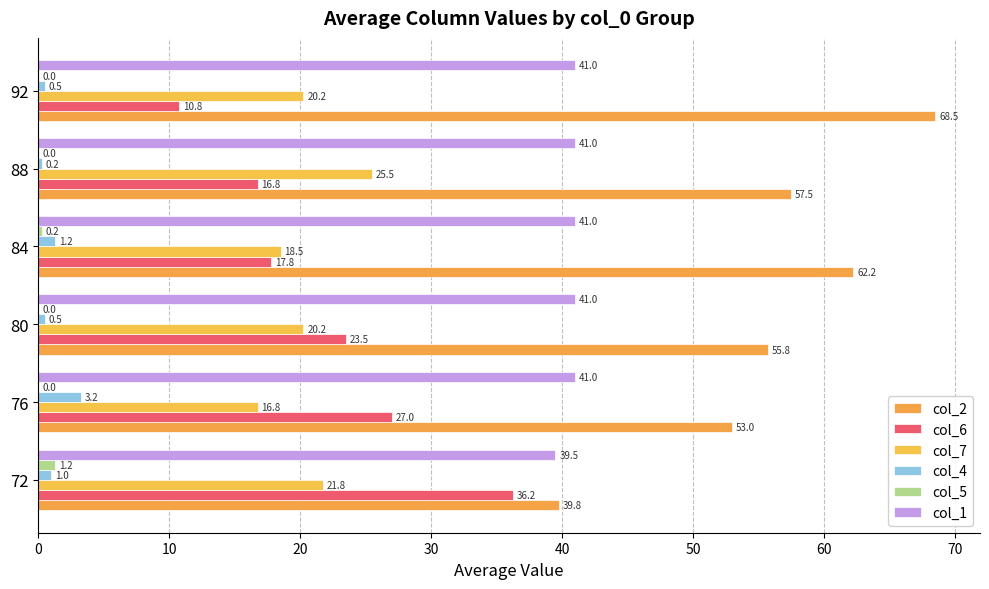

What are all the series names shown in the legend?

col_2, col_6, col_7, col_4, col_5, col_1